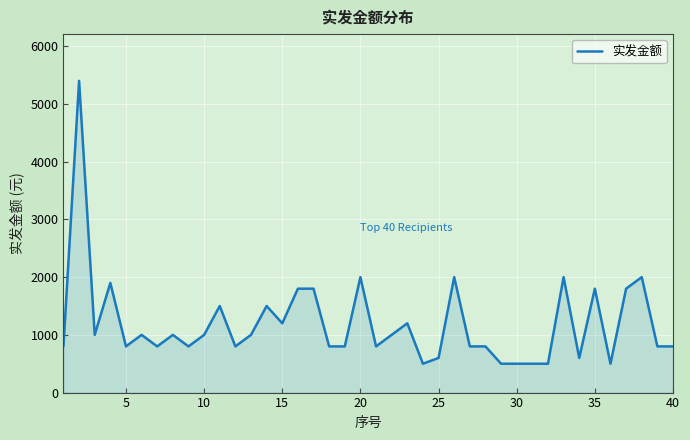

What is the greatest value displayed?

5400